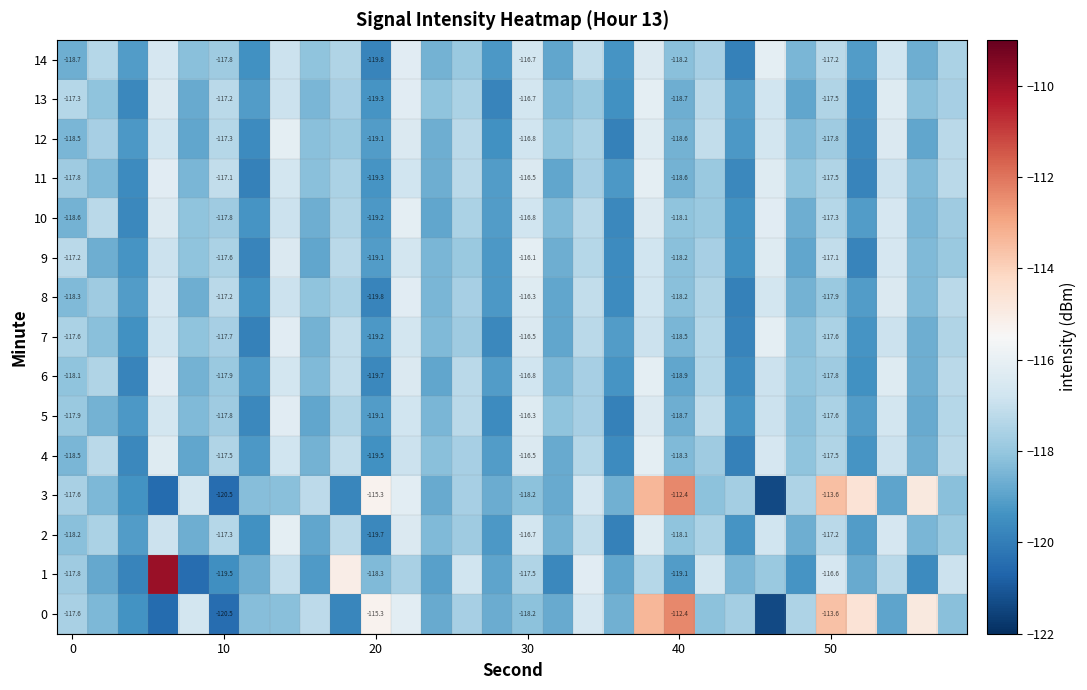

How many data points in 12 are above -117?

7